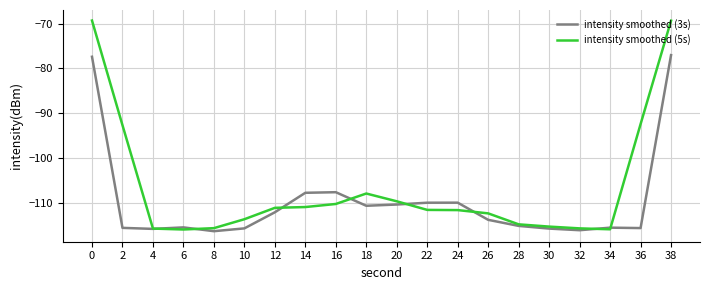

What is the difference between the maximum and minimum values in the intensity smoothed (3s) series?

39.2